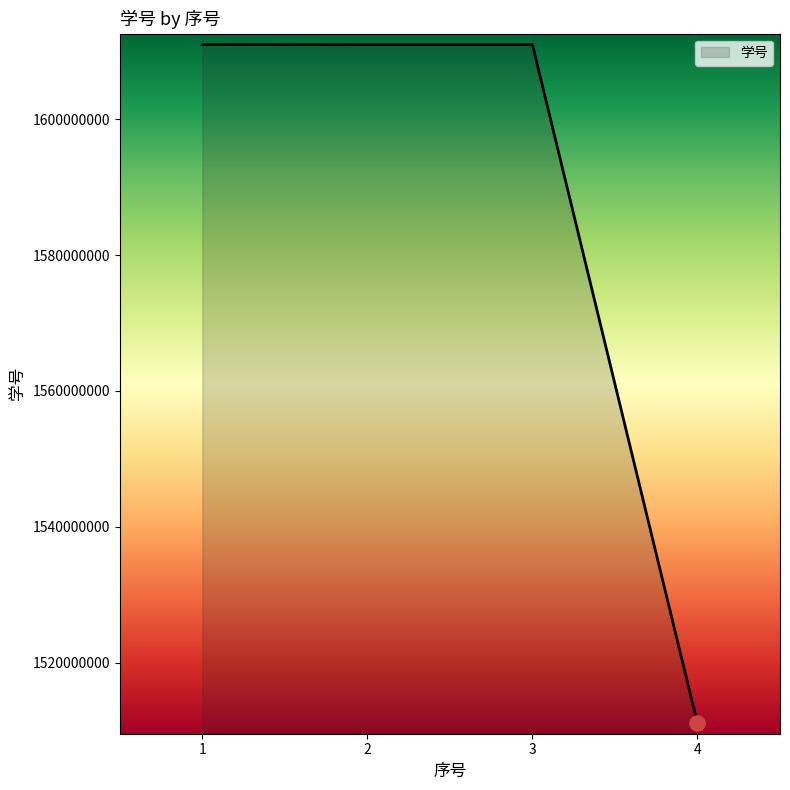

What is the change in value from 1 to 4?

-100000005